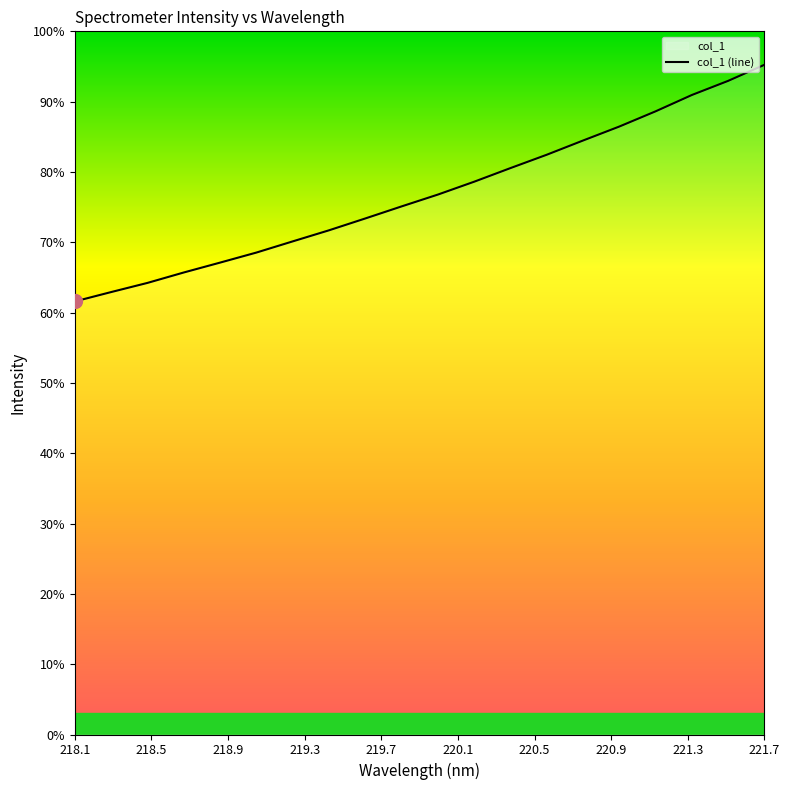

True or false: the data shows 46.1 at 221.7.

False